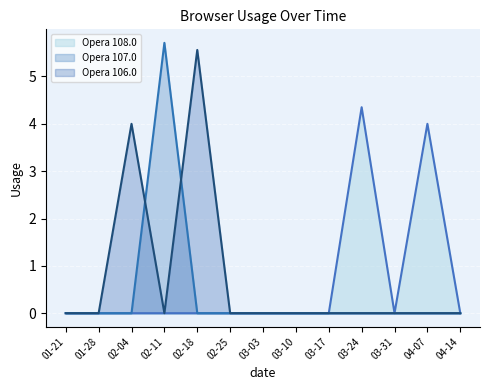

Is the value of Opera 106.0 at 01-21 greater than the value of Opera 108.0 at 03-24?

No